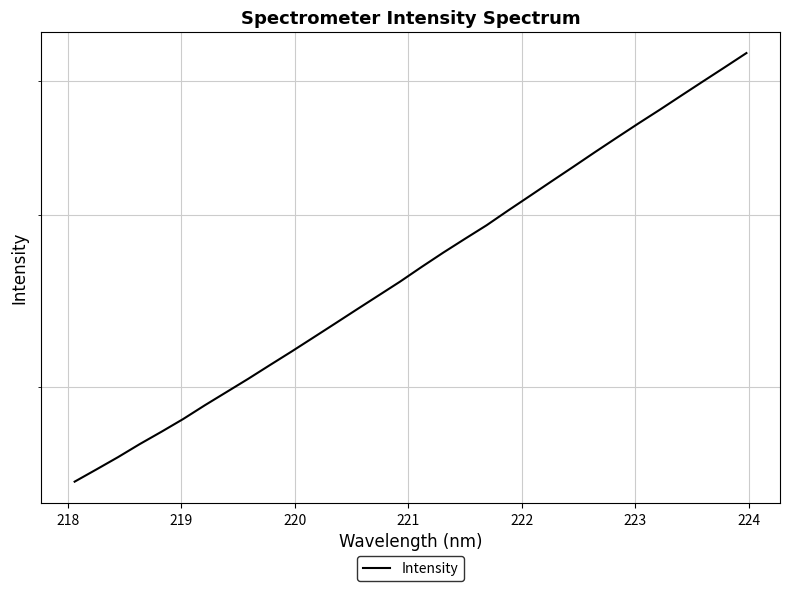

The chart shows a value of 2786.2 at 221. True or false?

True